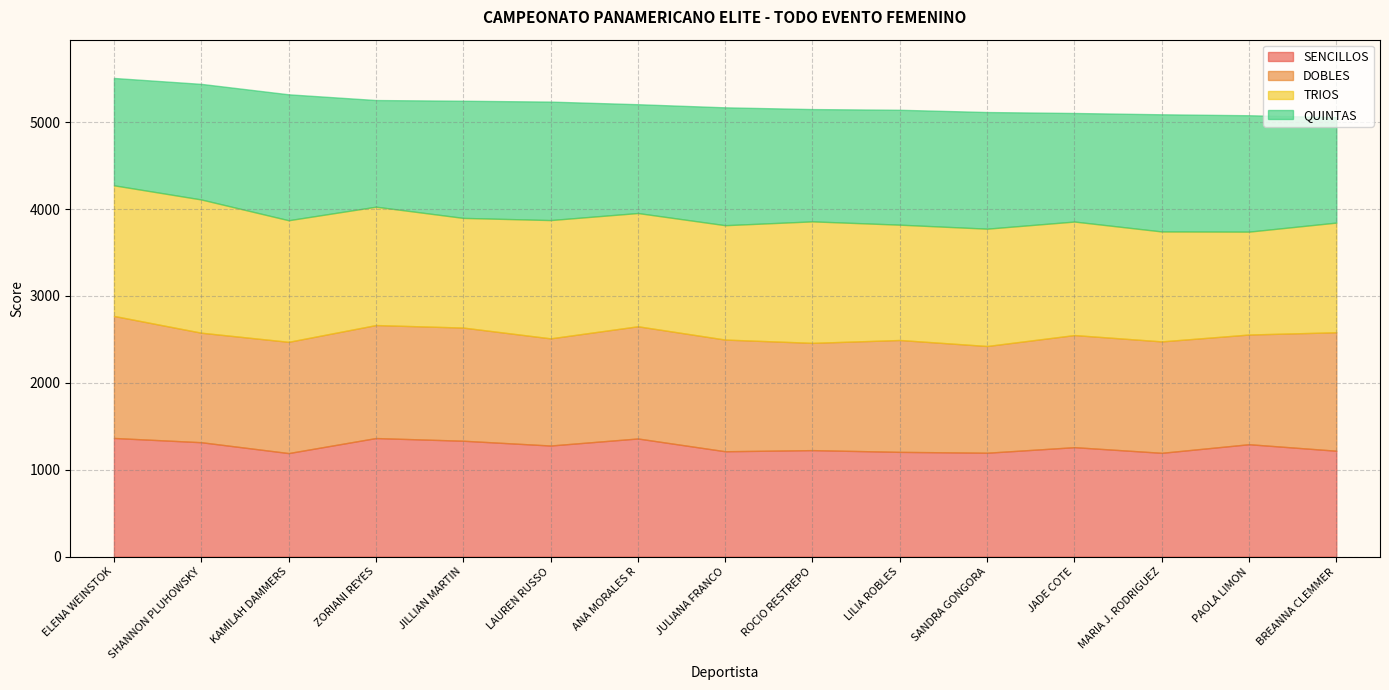

Which series has the largest total across all categories?

TRIOS